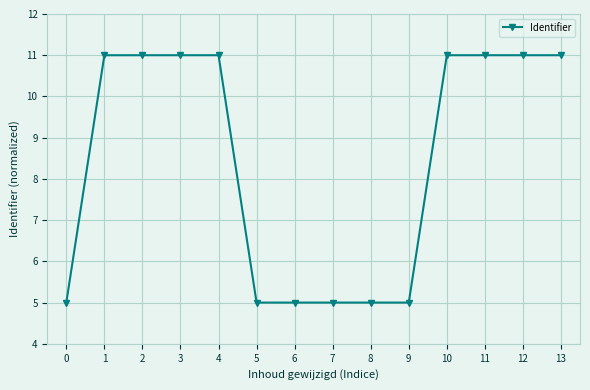

What is the maximum value shown in the chart?

11.0